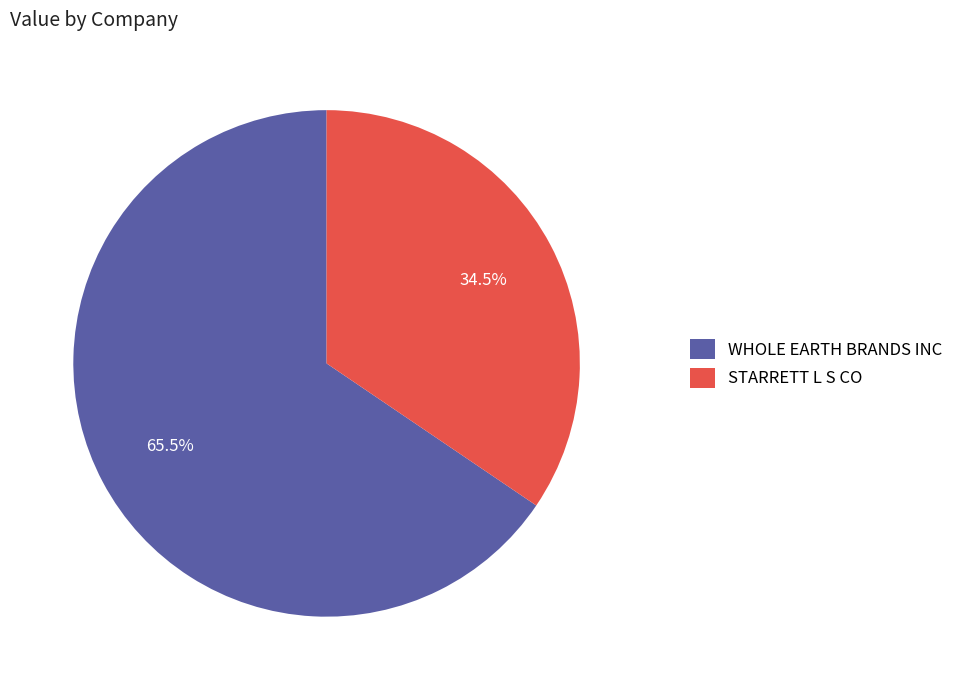

Does WHOLE EARTH BRANDS INC account for over 50% of the chart?

Yes